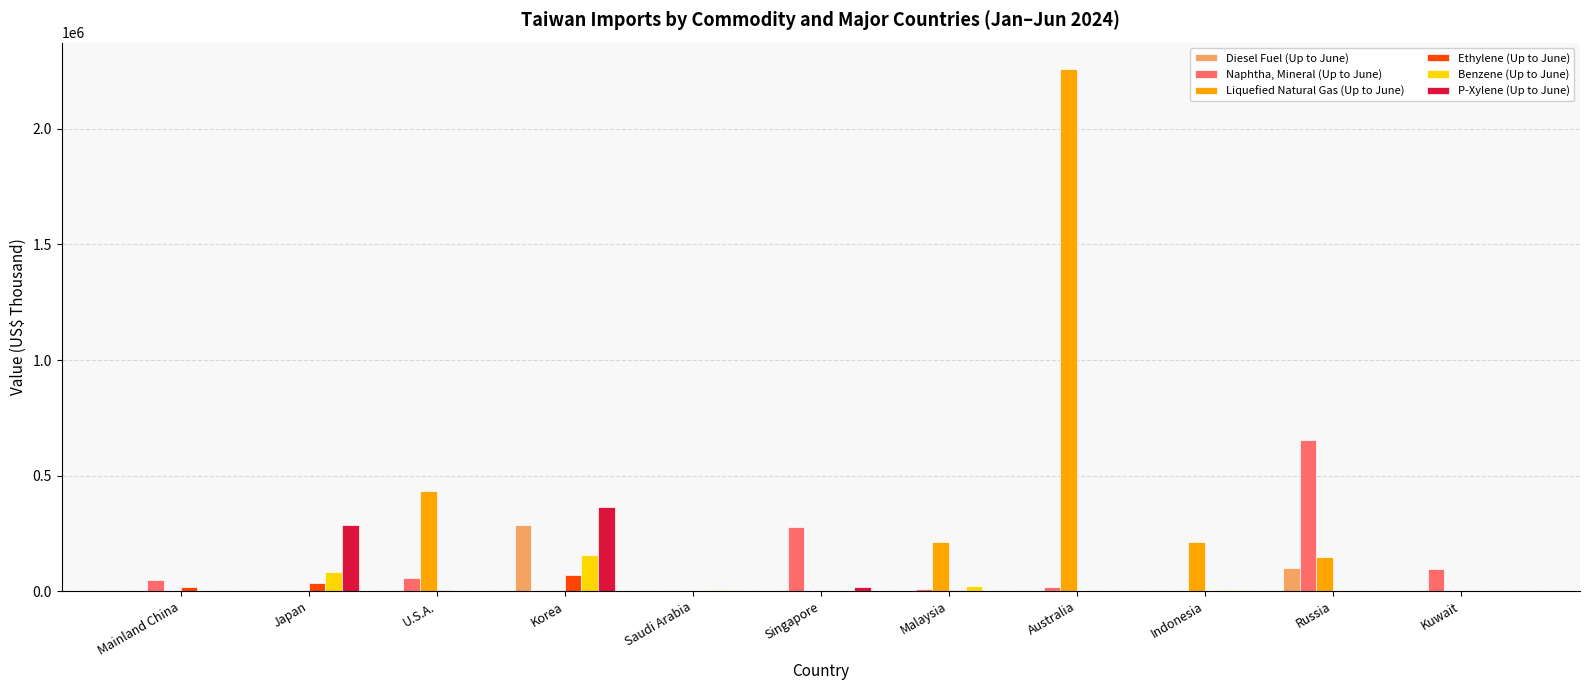

What is the spread (max minus min) of values at Indonesia?

211767